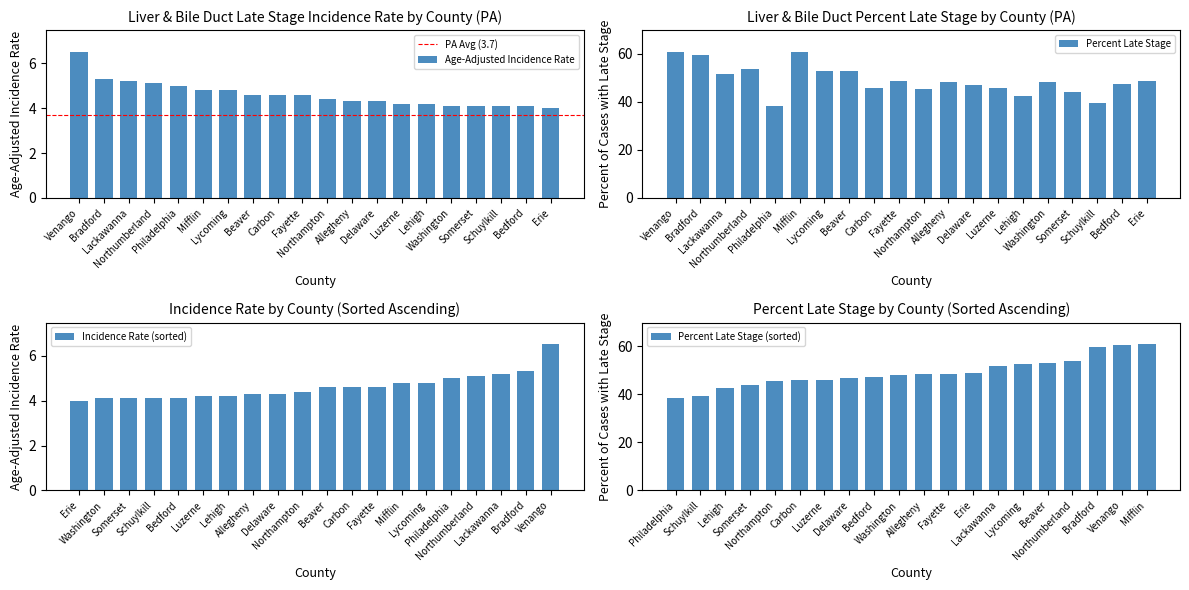

Reading left to right, list all the values displayed in this chart.

Age-Adjusted Incidence Rate: Venango=6.5	Bradford=5.3	Lackawanna=5.2	Northumberland=5.1	Philadelphia=5.0	Mifflin=4.8	Lycoming=4.8	Beaver=4.6	Carbon=4.6	Fayette=4.6	Northampton=4.4	Allegheny=4.3	Delaware=4.3	Luzerne=4.2	Lehigh=4.2	Washington=4.1	Somerset=4.1	Schuylkill=4.1	Bedford=4.1	Erie=4.0
Percent Late Stage: Venango=60.5	Bradford=59.5	Lackawanna=51.6	Northumberland=53.7	Philadelphia=38.4	Mifflin=60.7	Lycoming=52.6	Beaver=53.0	Carbon=45.8	Fayette=48.5	Northampton=45.5	Allegheny=48.4	Delaware=46.9	Luzerne=45.9	Lehigh=42.4	Washington=48.2	Somerset=44.0	Schuylkill=39.4	Bedford=47.2	Erie=48.8